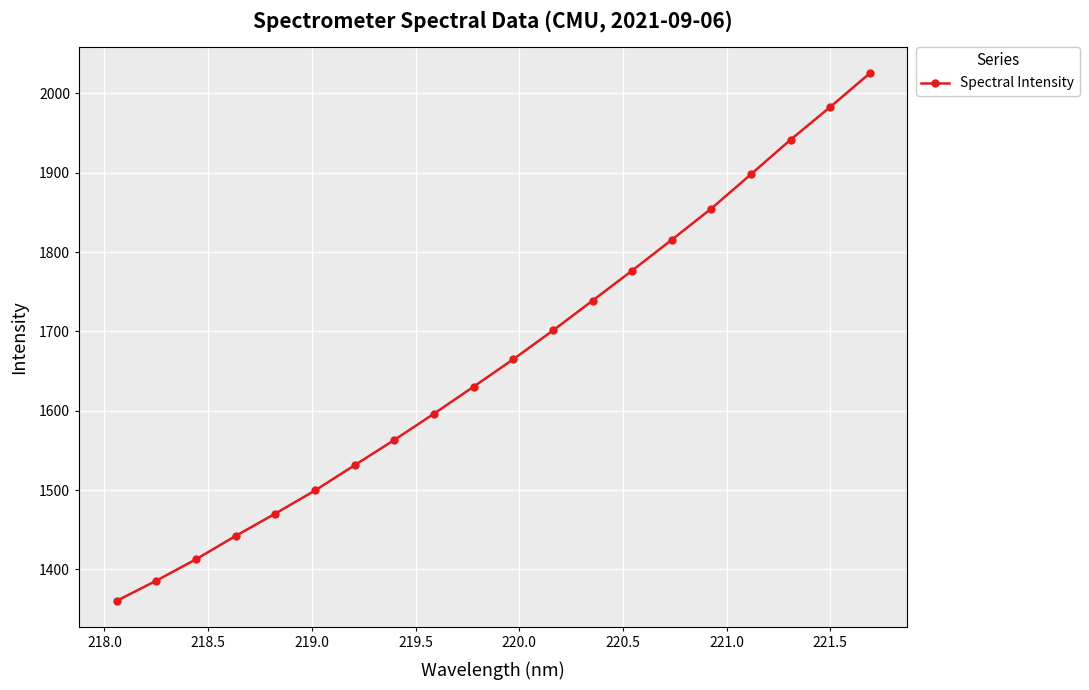

What is the value of the 2nd point from the left?

1385.9